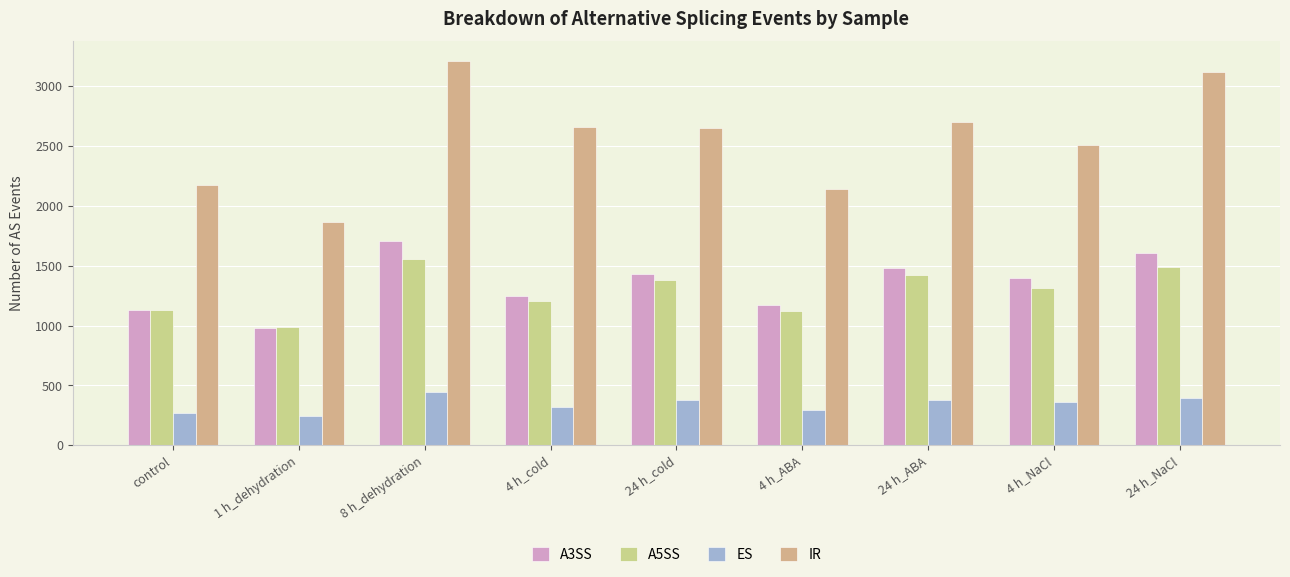

How many series are shown in this chart?

4